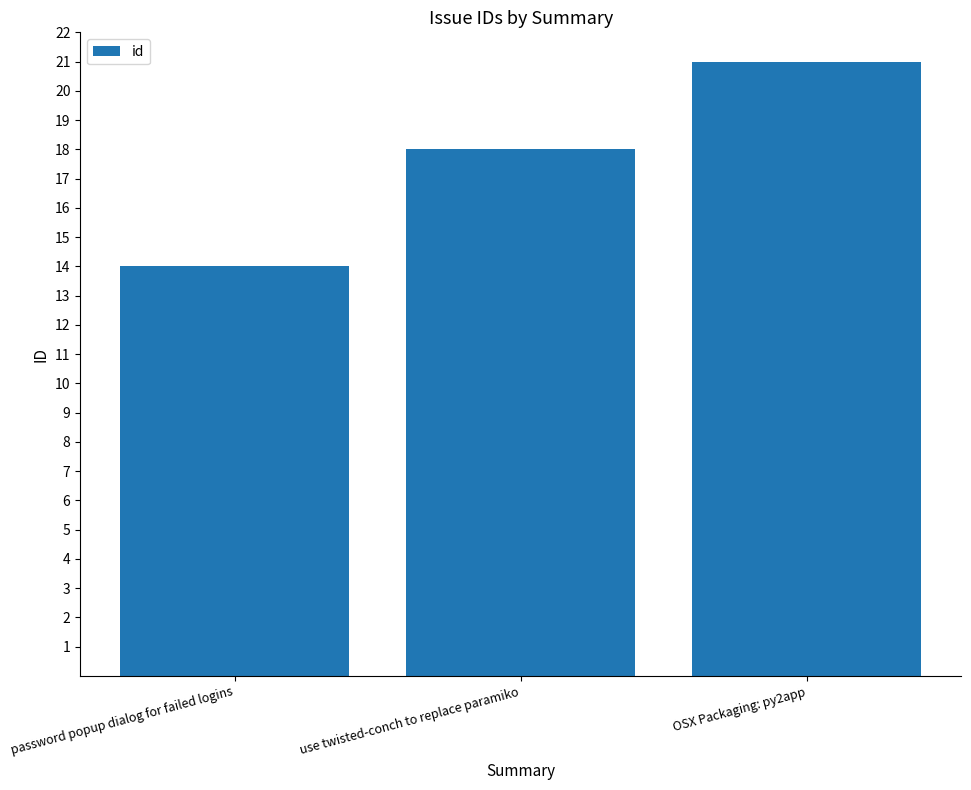

How many series are shown in this chart?

1